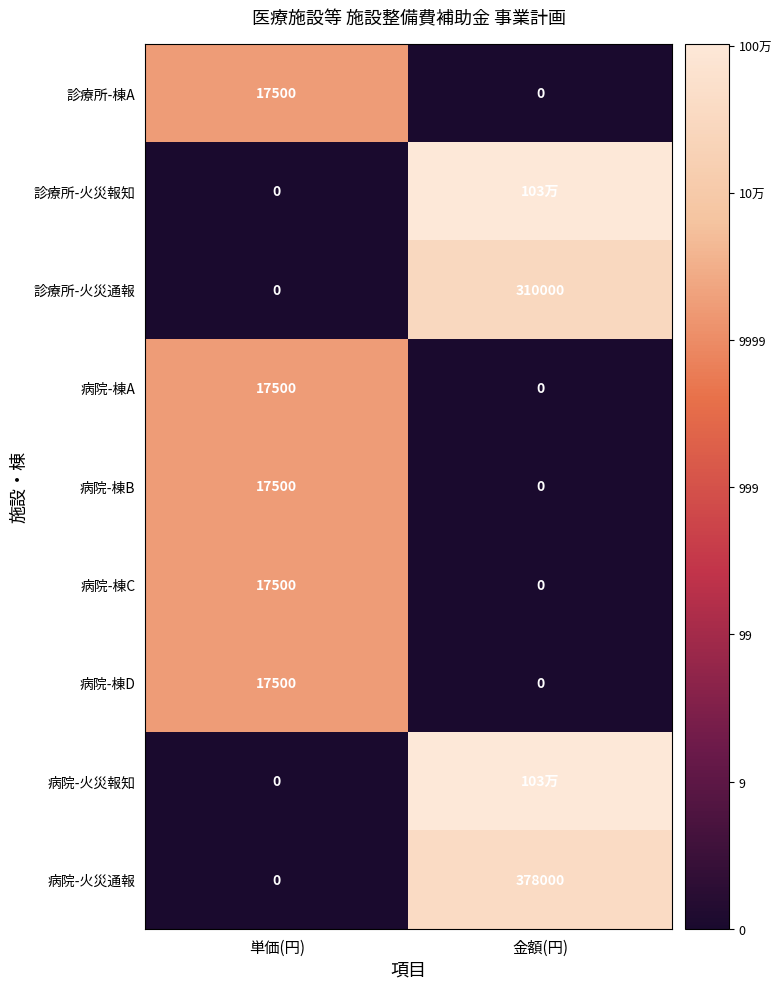

At which label is 診療所-火災通報 closest to 155000?

単価(円)